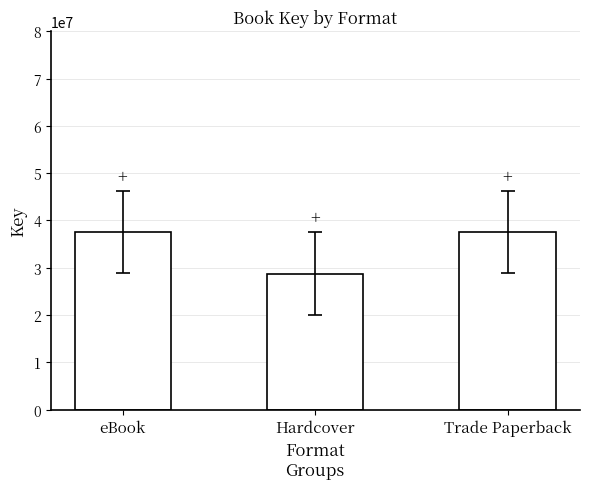

What is the label of the 1st bar from the right?

Trade Paperback